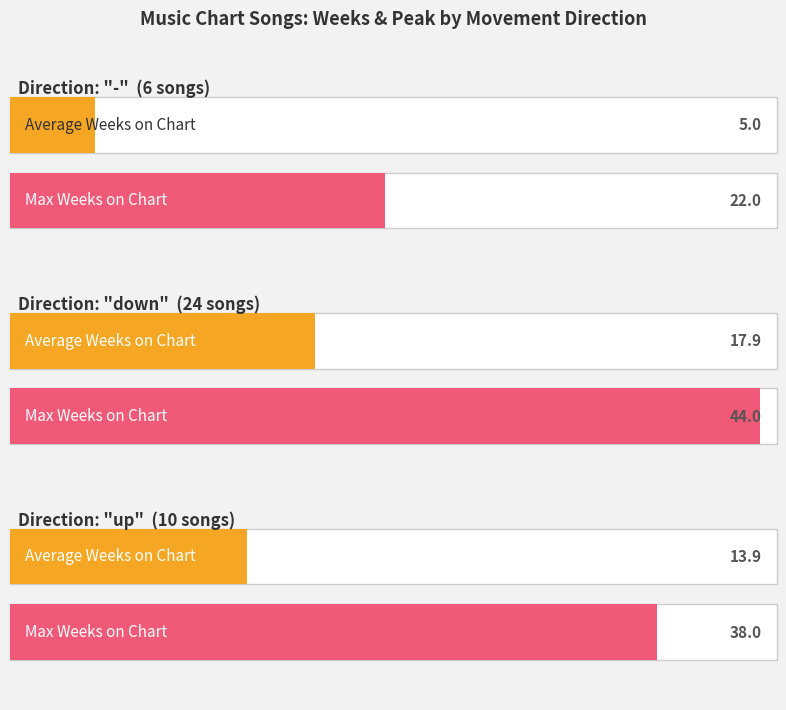

At which category does the chart reach its minimum across all series?

-